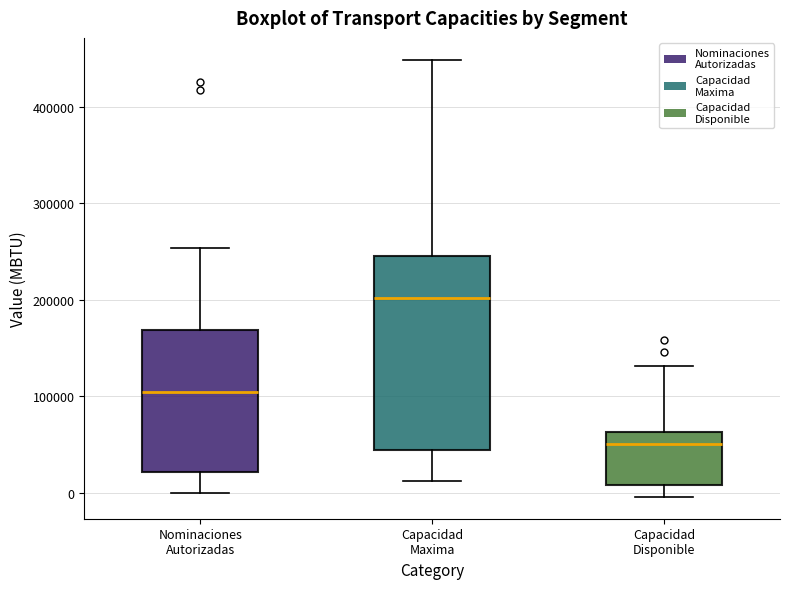

Reading left to right, transcribe this box plot: for each box, give where its median line is, the range the box spans, and where its two whiskers end, as read against the y-axis. The values are not printed on the chart, so give them approximately, as read against the axis.

Nominaciones Autorizadas: median 100000, box 20000 to 170000, whiskers 0 to 250000
Capacidad Maxima: median 200000, box 40000 to 250000, whiskers 10000 to 450000
Capacidad Disponible: median 50000, box 10000 to 60000, whiskers 0 to 130000